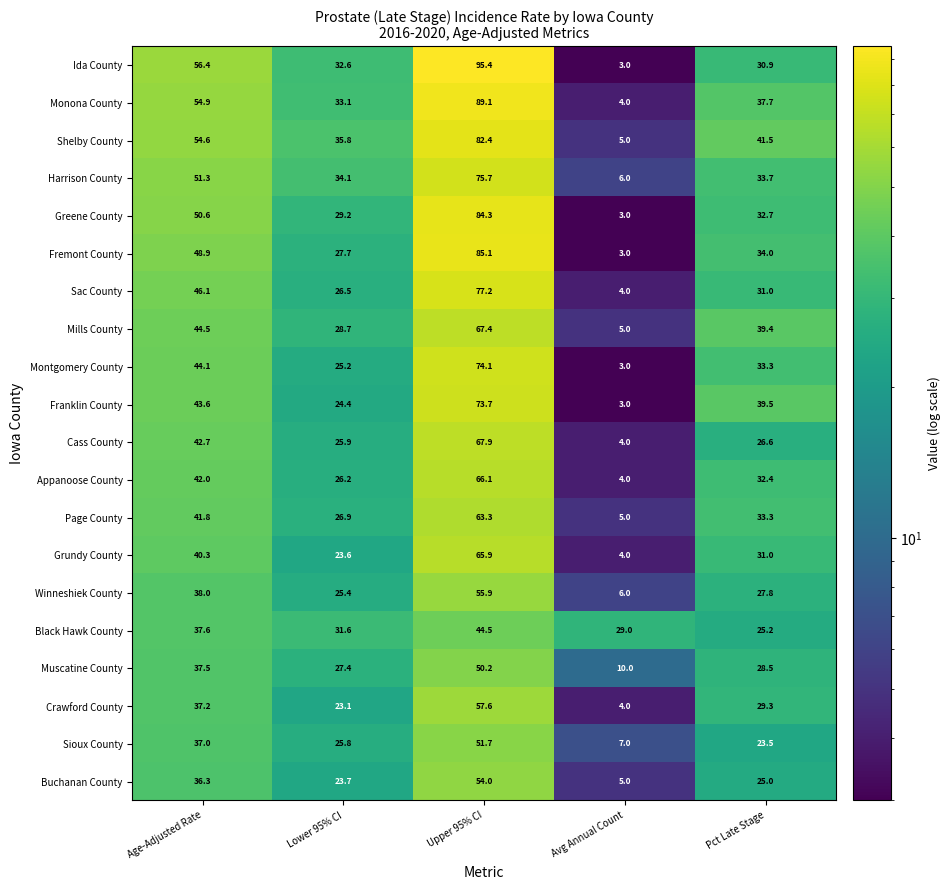

Count the number of data series in this chart.

20